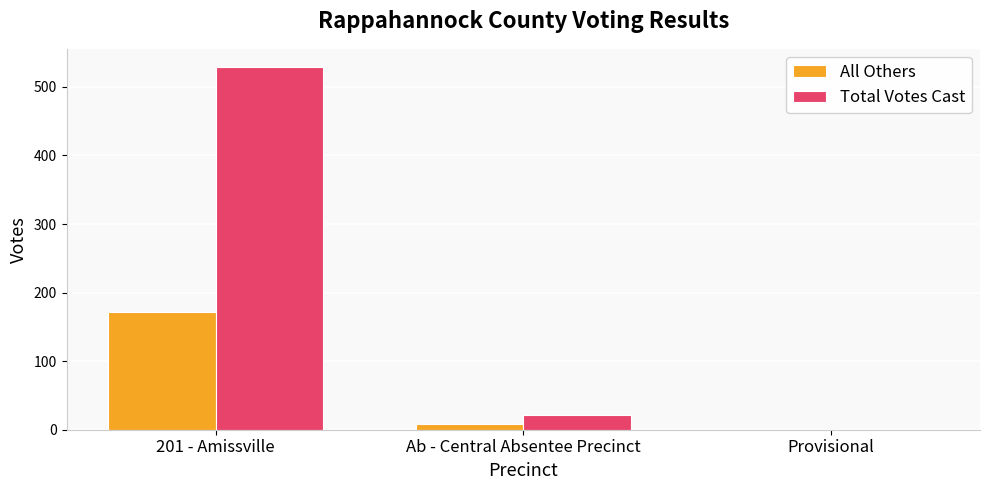

What is the average value of the All Others series?

60